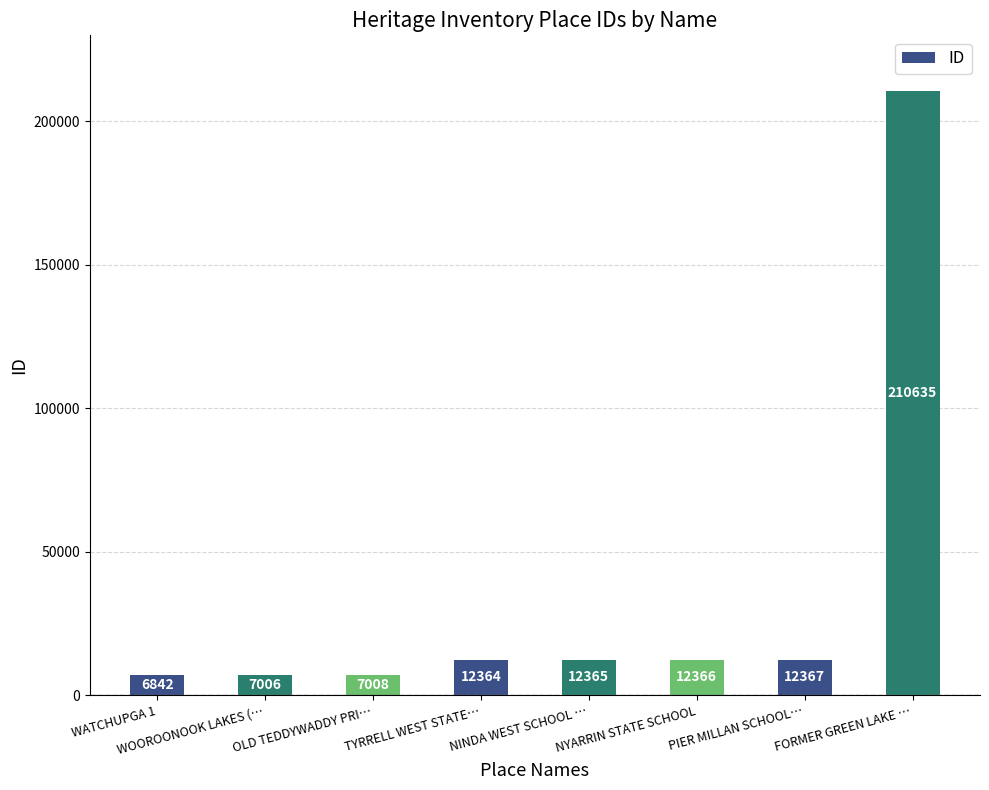

Read the value at OLD TEDDYWADDY PRI…, to the nearest 10.

7010